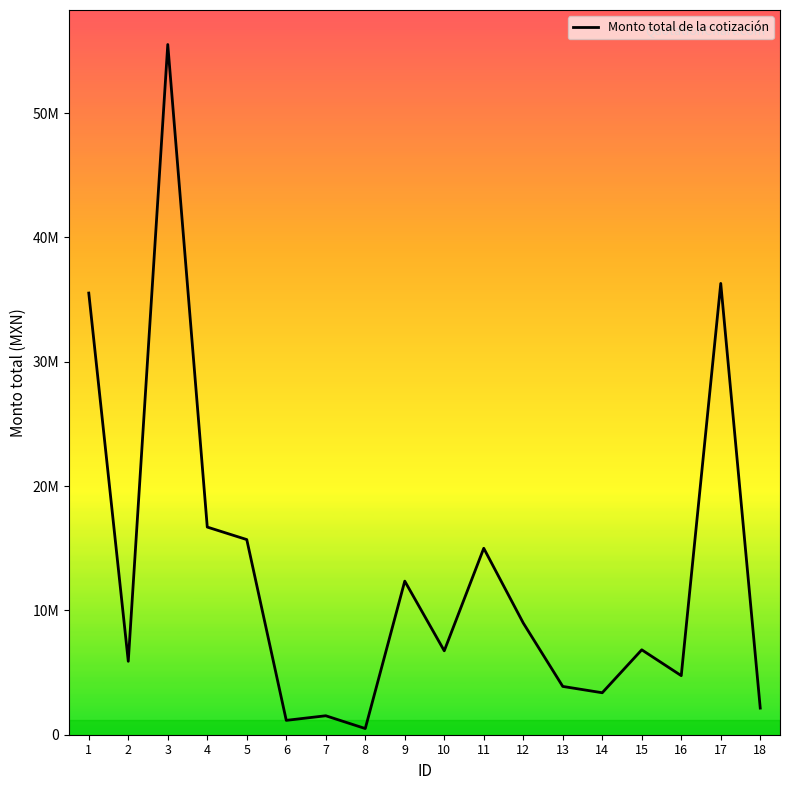

What is the maximum value shown in the chart?

55524096.0